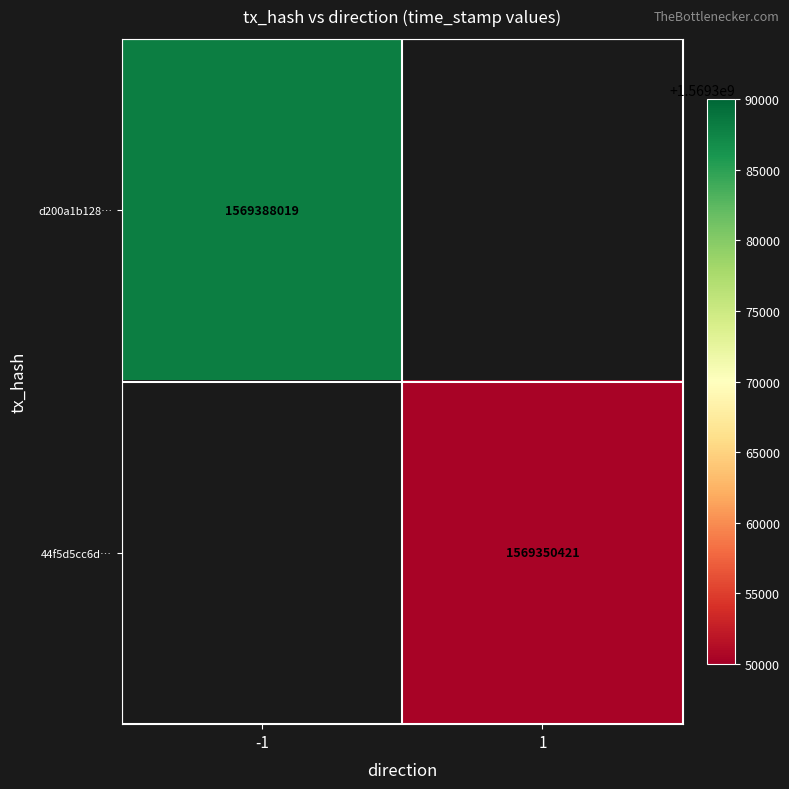

True or false: 44f5d5cc6d… has a value of 495254393.8 at 1.

False